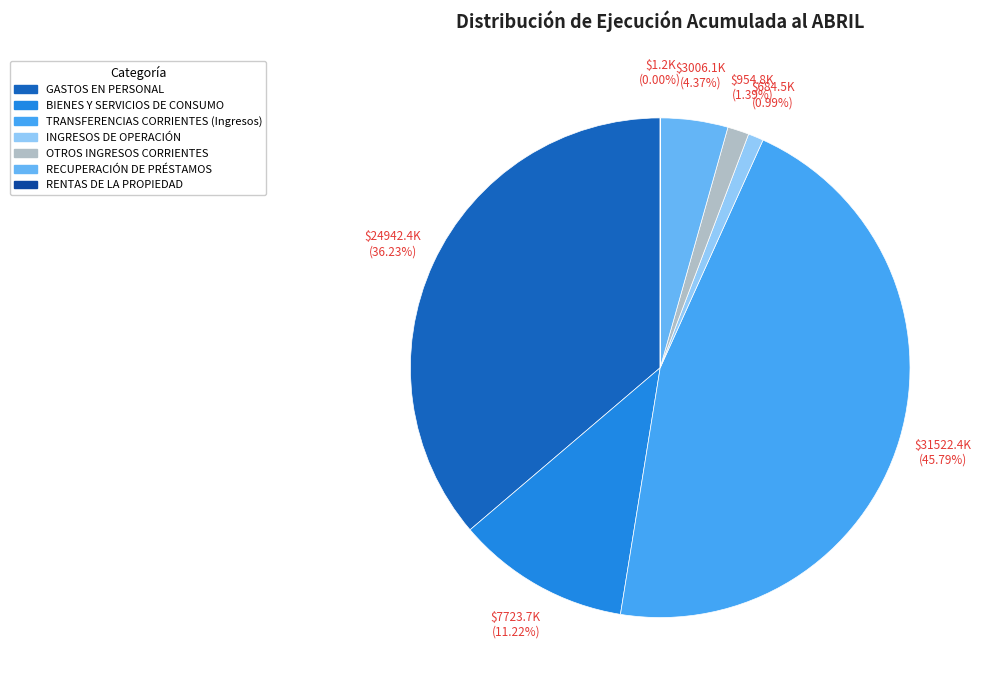

To the nearest percent, what is the average slice percentage?

14%